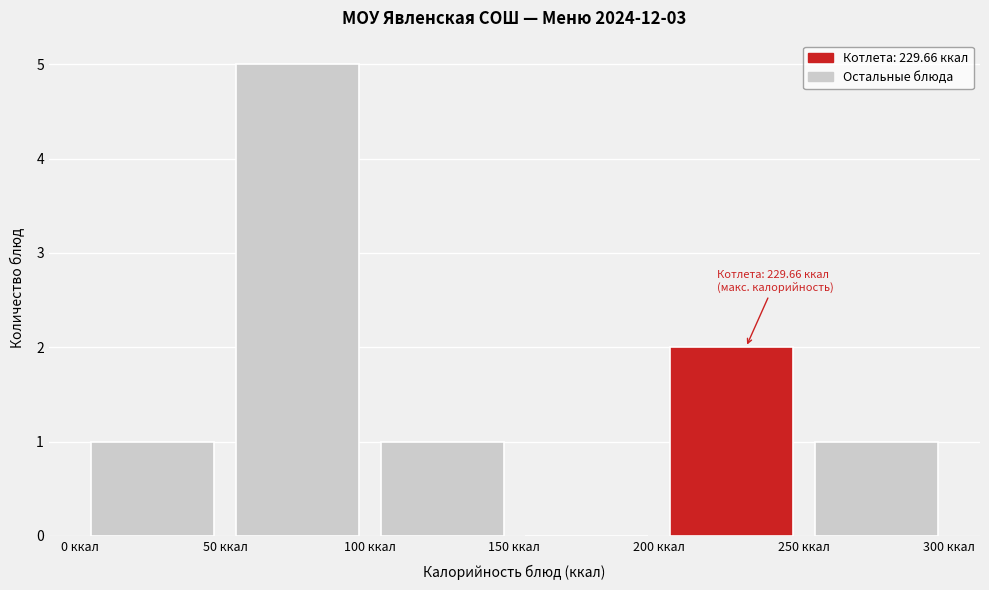

Which range on the x-axis has the tallest bar?

50 to 100